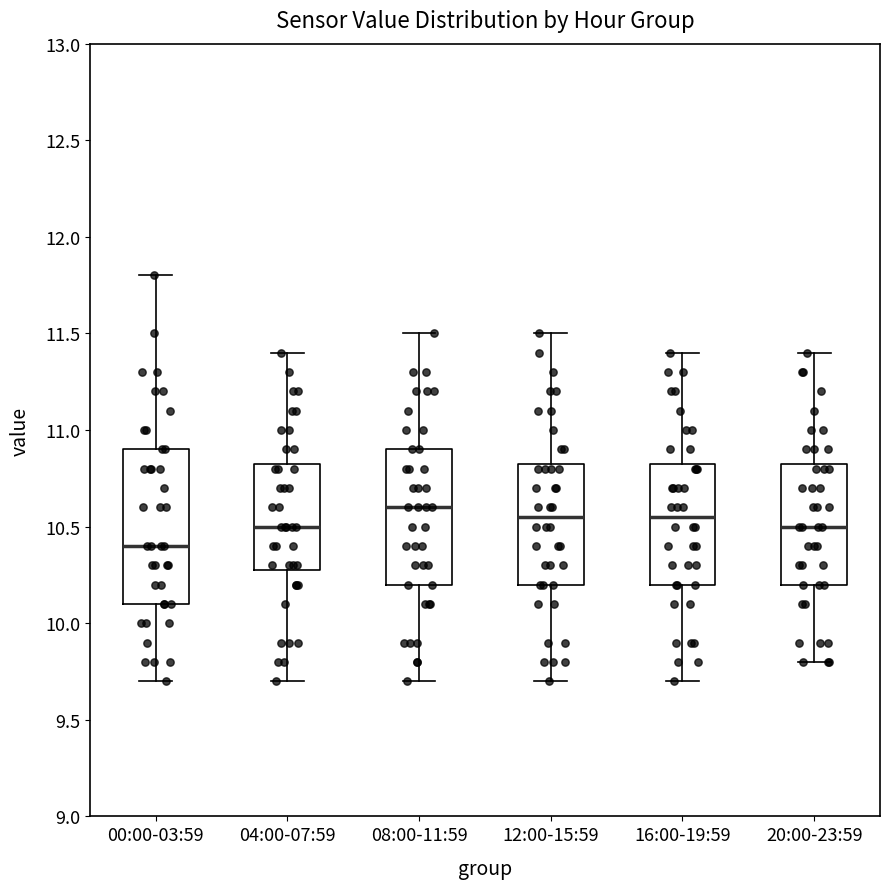

Reading left to right, read every box against the y-axis: the position of its median line, the range the box covers, and the ends of its whiskers. The values are not printed on the chart, so give them approximately, as read against the axis.

00:00-03:59: median 10.40, box 10.10 to 10.90, whiskers 9.70 to 11.80
04:00-07:59: median 10.50, box 10.30 to 10.85, whiskers 9.70 to 11.40
08:00-11:59: median 10.60, box 10.20 to 10.90, whiskers 9.70 to 11.50
12:00-15:59: median 10.55, box 10.20 to 10.85, whiskers 9.70 to 11.50
16:00-19:59: median 10.55, box 10.20 to 10.85, whiskers 9.70 to 11.40
20:00-23:59: median 10.50, box 10.20 to 10.85, whiskers 9.80 to 11.40